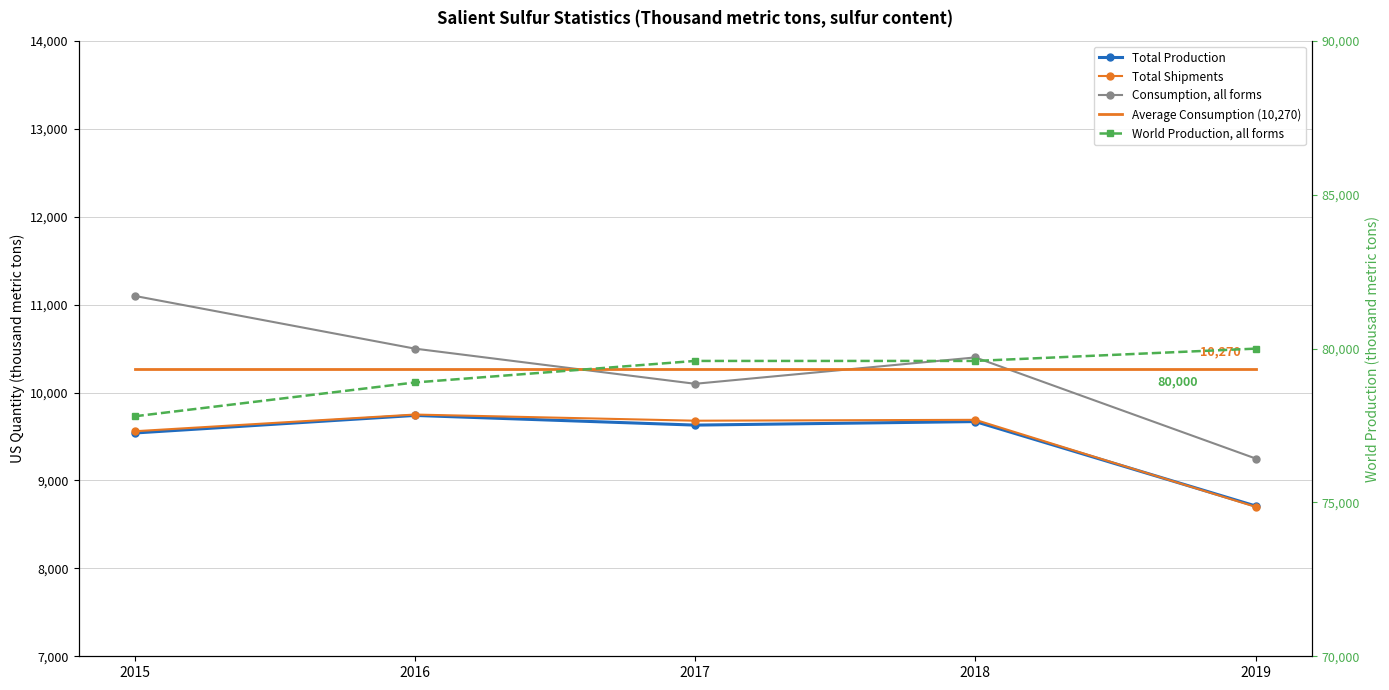

At which category does Total Shipments reach its first local peak?

2016